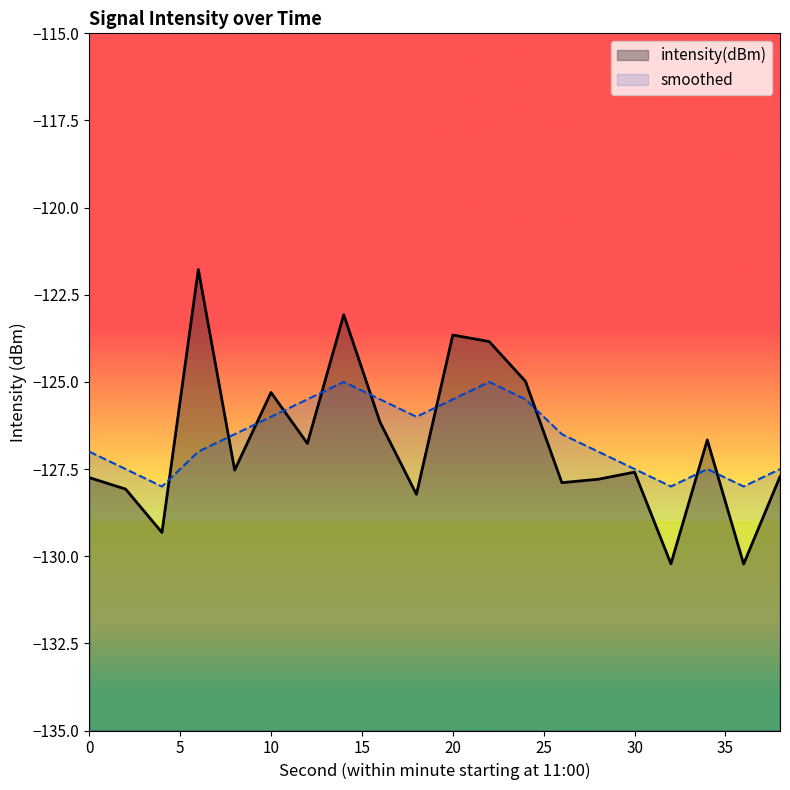

Which series has the largest range (max minus min)?

intensity(dBm)